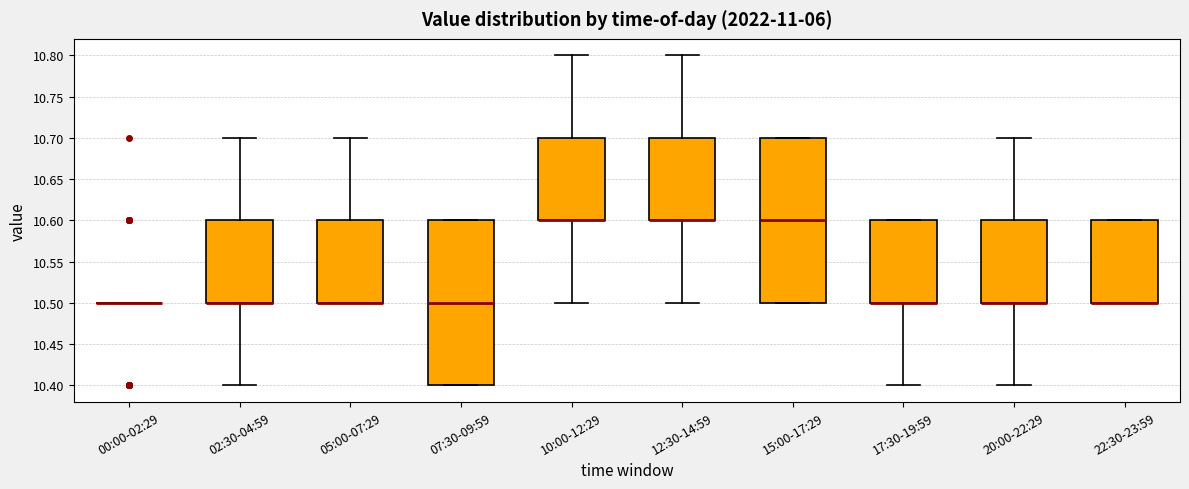

Reading left to right, read every box against the y-axis: the position of its median line, the range the box covers, and the ends of its whiskers. The values are not printed on the chart, so give them approximately, as read against the axis.

00:00-02:29: box collapsed to a line at 10.5, whiskers 10.5 to 10.5
02:30-04:59: median 10.5 (drawn on the box's lower edge), box 10.5 to 10.6, whiskers 10.4 to 10.7
05:00-07:29: median 10.5 (drawn on the box's lower edge), box 10.5 to 10.6, whiskers 10.5 to 10.7
07:30-09:59: median 10.5, box 10.4 to 10.6, whiskers 10.4 to 10.6
10:00-12:29: median 10.6 (drawn on the box's lower edge), box 10.6 to 10.7, whiskers 10.5 to 10.8
12:30-14:59: median 10.6 (drawn on the box's lower edge), box 10.6 to 10.7, whiskers 10.5 to 10.8
15:00-17:29: median 10.6, box 10.5 to 10.7, whiskers 10.5 to 10.7
17:30-19:59: median 10.5 (drawn on the box's lower edge), box 10.5 to 10.6, whiskers 10.4 to 10.6
20:00-22:29: median 10.5 (drawn on the box's lower edge), box 10.5 to 10.6, whiskers 10.4 to 10.7
22:30-23:59: median 10.5 (drawn on the box's lower edge), box 10.5 to 10.6, whiskers 10.5 to 10.6